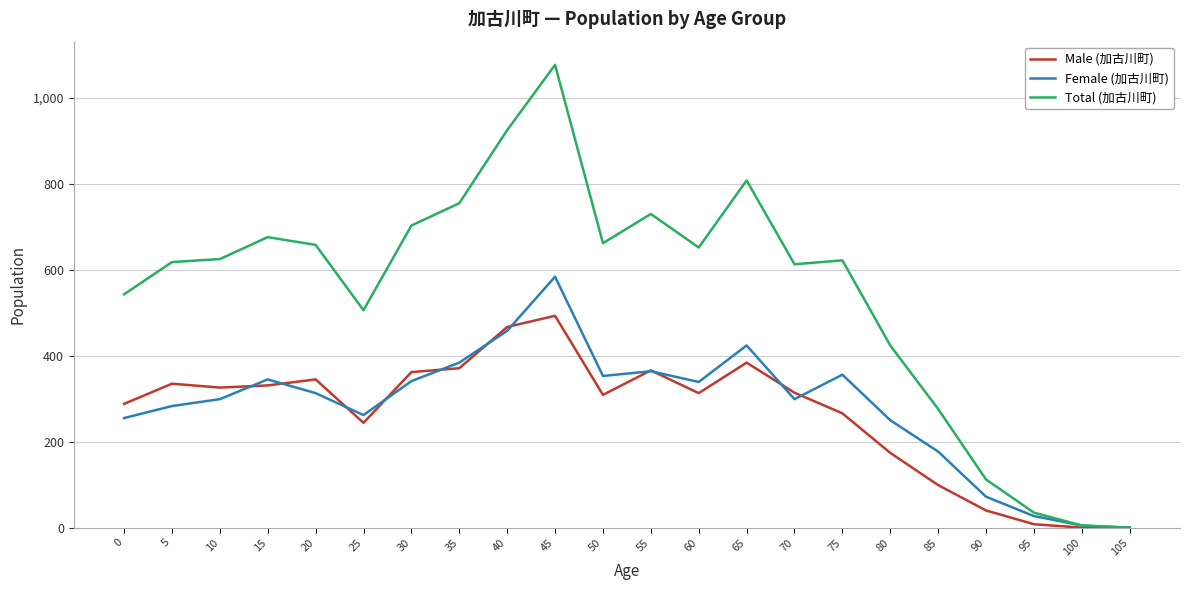

At which category does the chart reach its peak across all series?

45